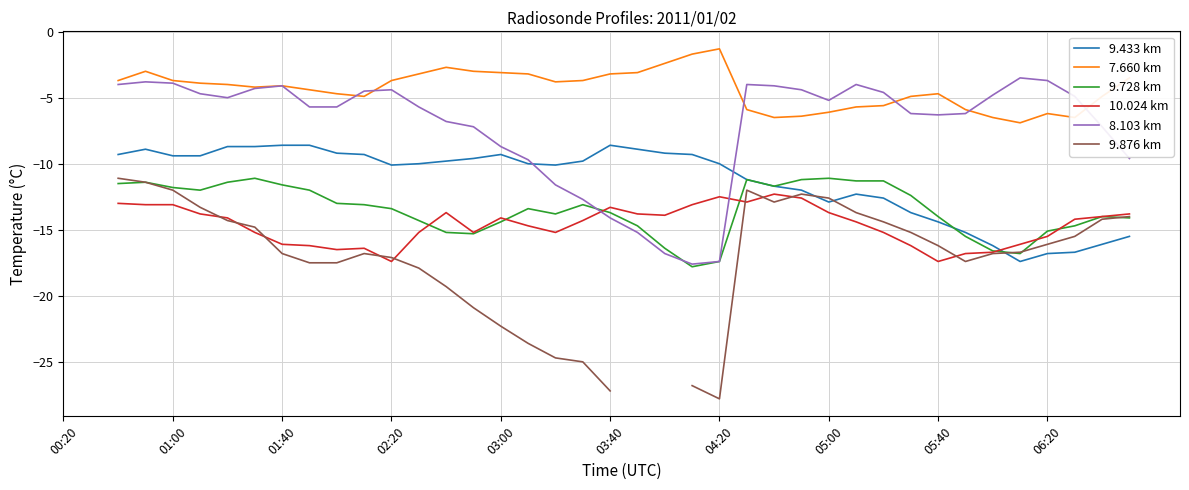

Does the chart have visible grid lines?

Yes